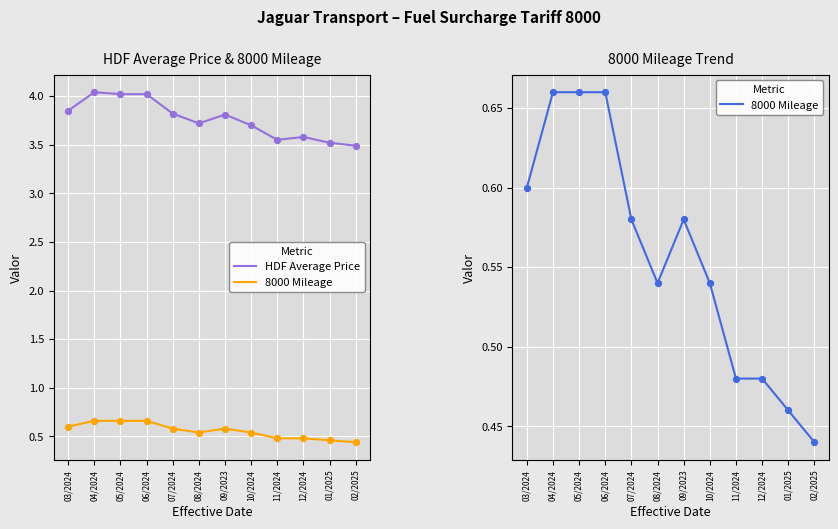

Is the value of HDF Average Price at 07/2024 greater than the value of 8000 Mileage at 07/2024?

Yes